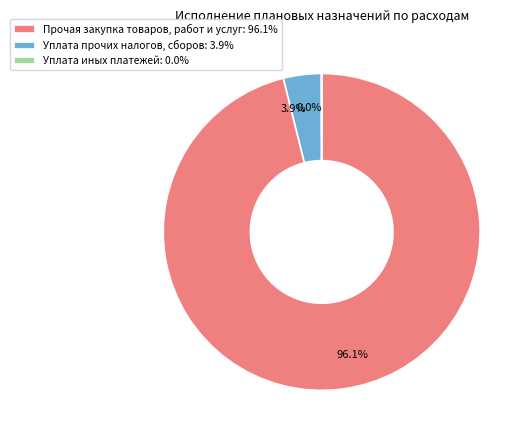

What percentage is NOT represented by Уплата прочих налогов, сборов: 3.9%?

96.1%